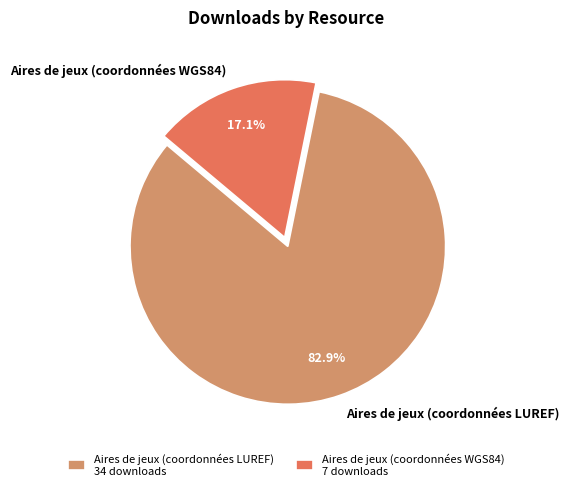

To the nearest percent, what is the difference between the largest and smallest slice percentages?

66%